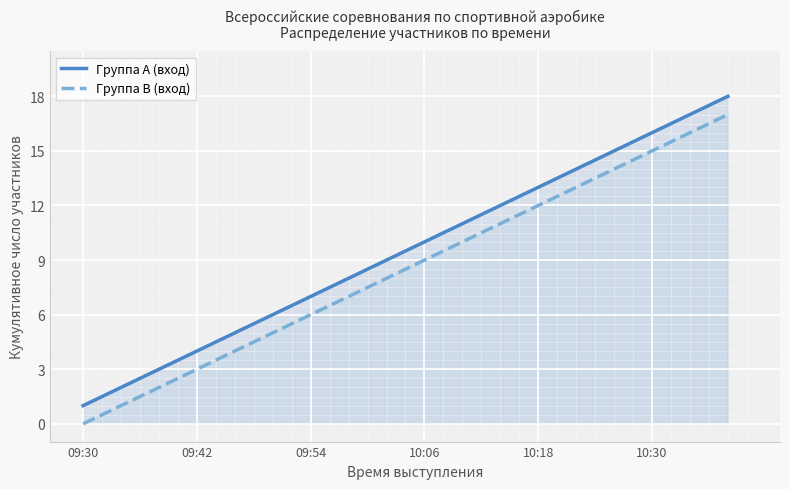

Is it true that Группа A (вход) equals 12 at 11?

True